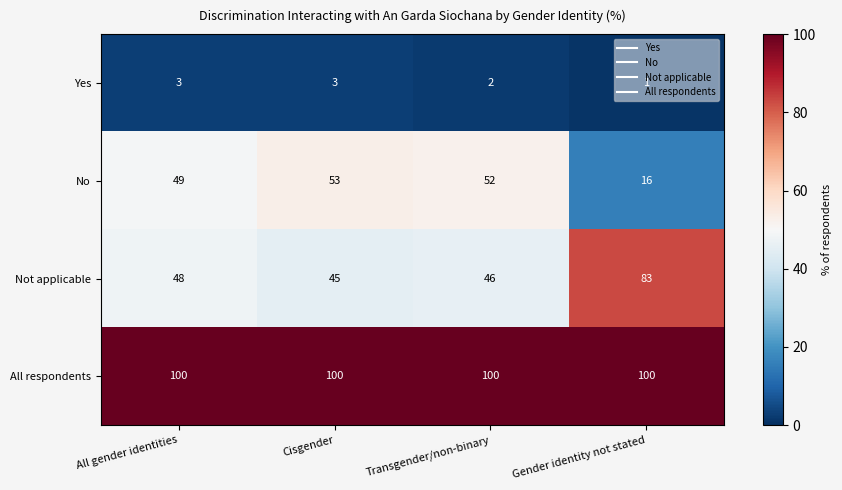

The Yes series shows 2 at Cisgender. True or false?

False